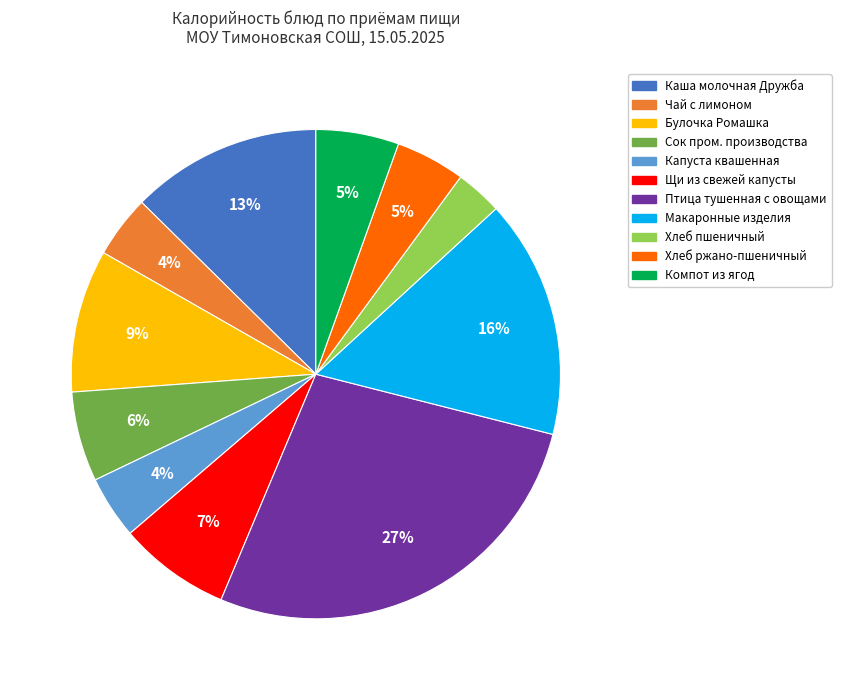

Is there a majority slice in this chart?

No